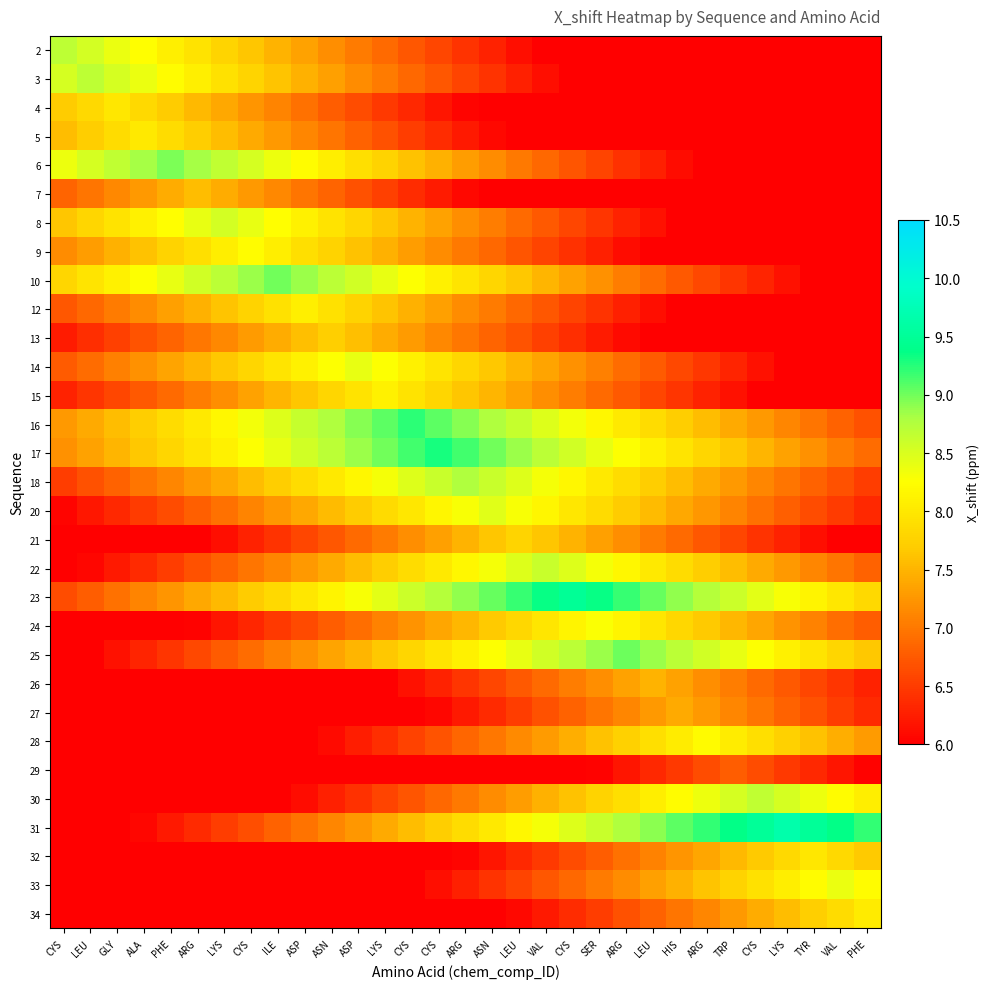

Which label corresponds to the largest value in the chart?

LYS